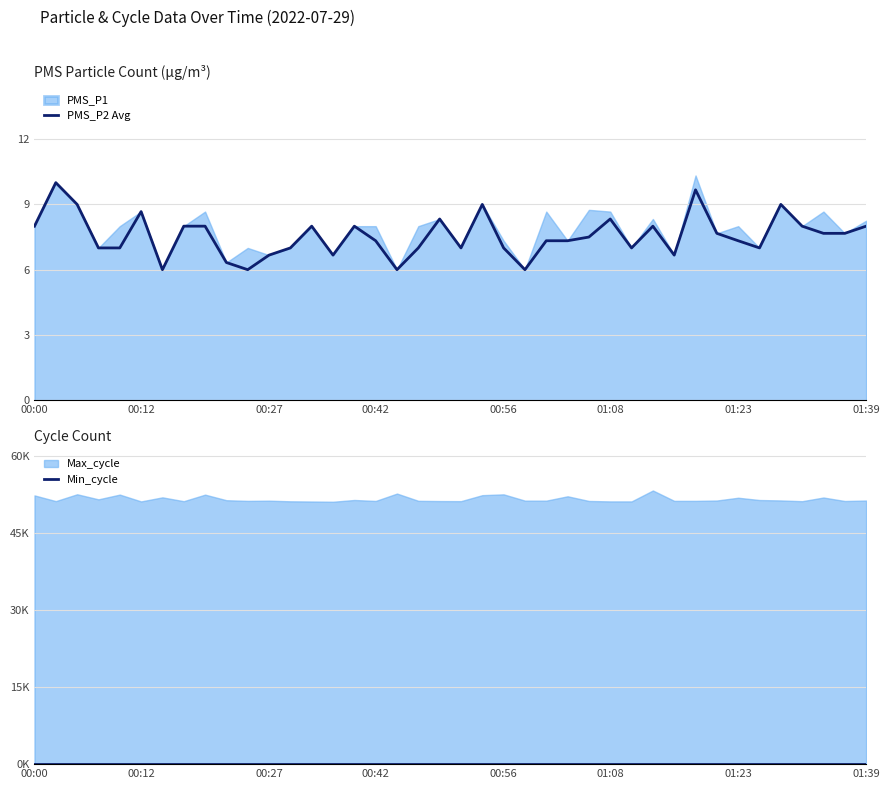

What is the average value of the PMS_P2 Avg series?

7.6